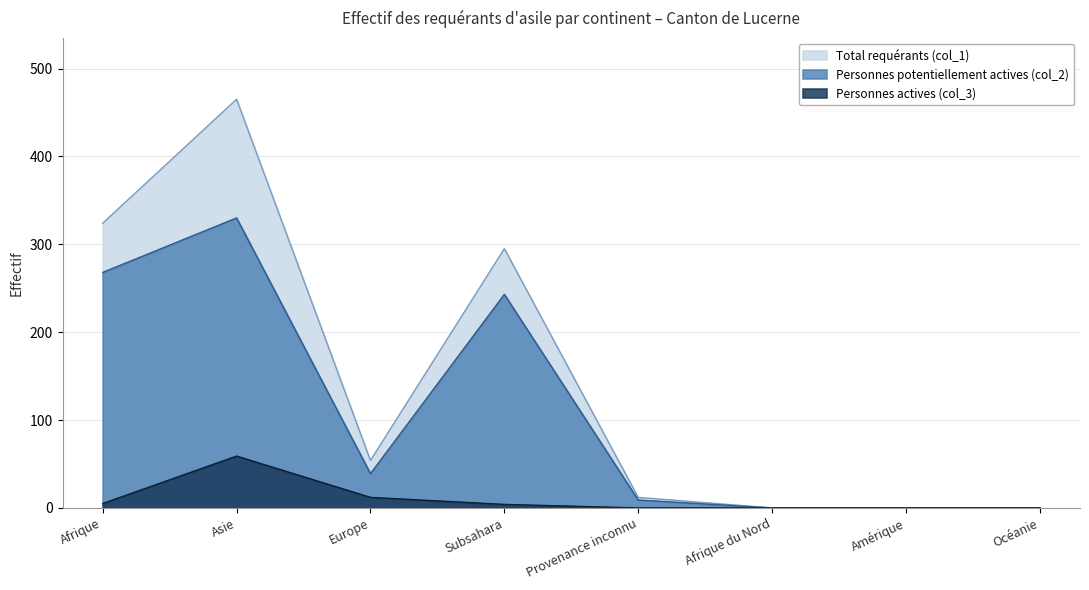

Reading left to right, extract all data points from this chart.

Personnes actives (col_3): Afrique=5	Asie=59	Europe=12	Subsahara=4	Provenance inconnu=0	Afrique du Nord=0	Amérique=0	Océanie=0
Personnes potentiellement actives (col_2): Afrique=268	Asie=330	Europe=39	Subsahara=243	Provenance inconnu=9	Afrique du Nord=0	Amérique=0	Océanie=0
Total requérants (col_1): Afrique=324	Asie=465	Europe=54	Subsahara=295	Provenance inconnu=12	Afrique du Nord=0	Amérique=0	Océanie=0